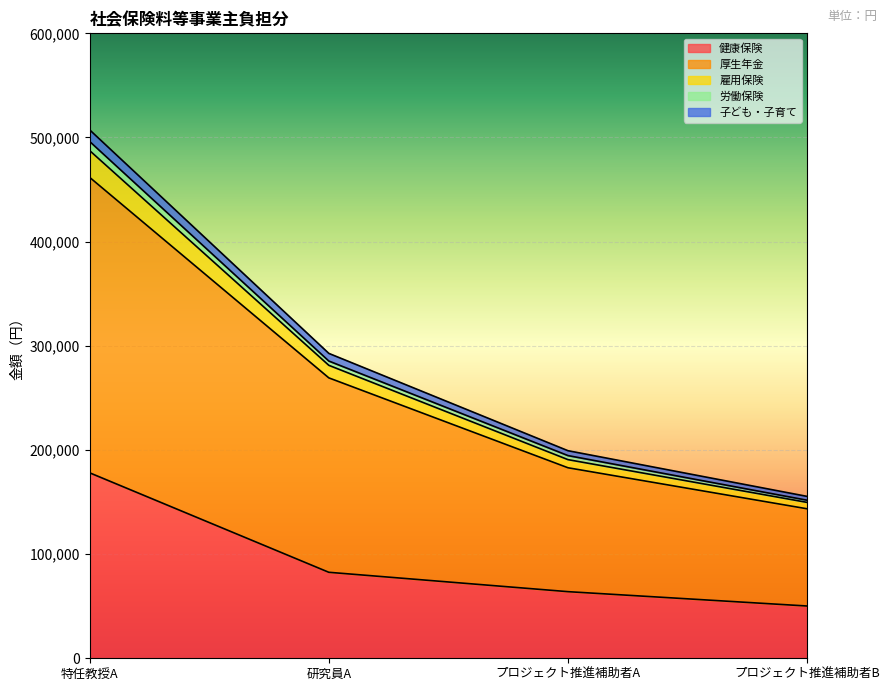

The 健康保険 series shows 83425 at プロジェクト推進補助者B. True or false?

False